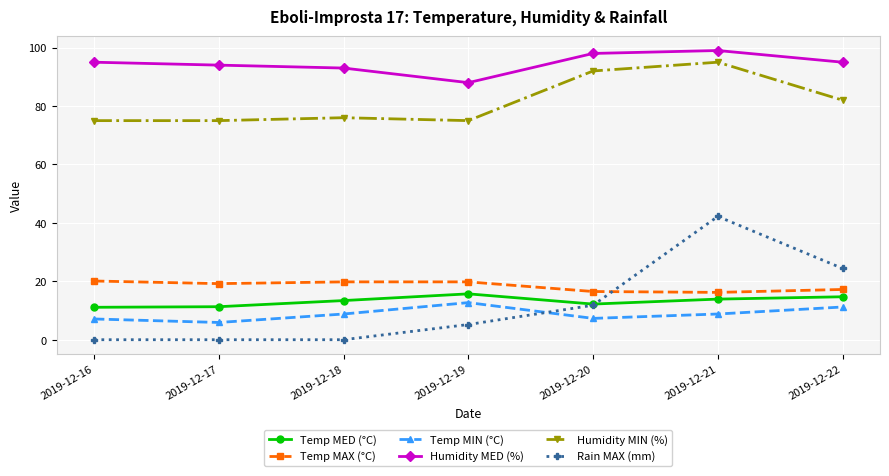

Which series has the largest total across all categories?

Humidity MED (%)